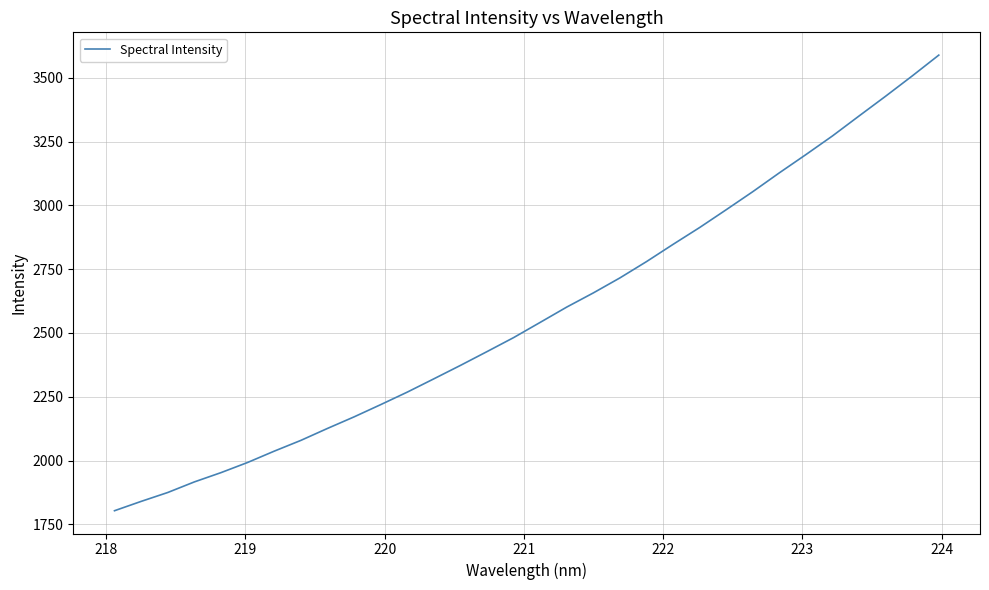

What is the smallest value displayed?

1803.6